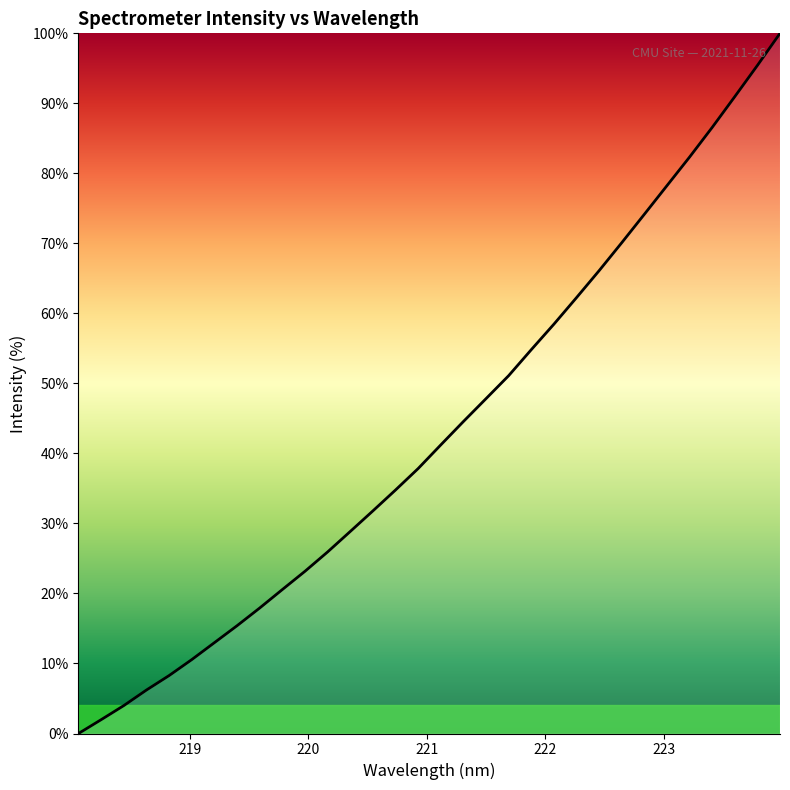

What is the difference between the maximum and minimum values?

100.0